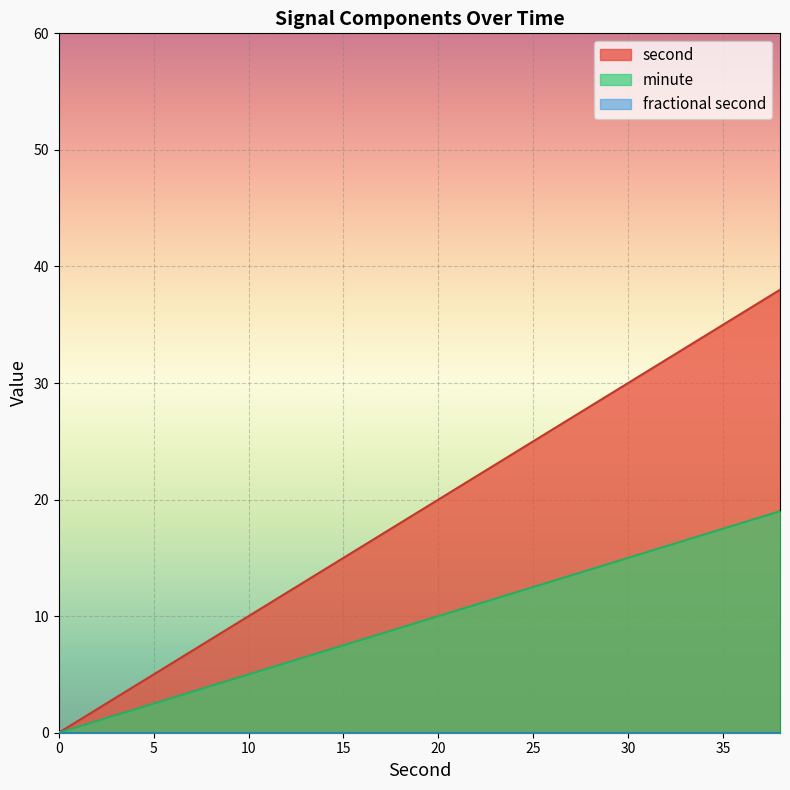

What is the total value across all series at 26?

26